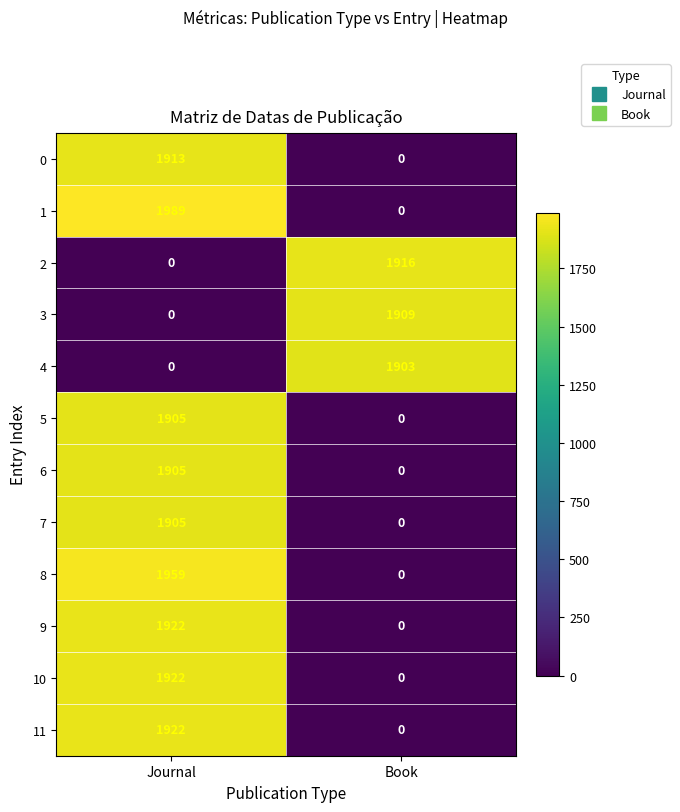

List the labels in order of 7 value, largest first.

Journal, Book